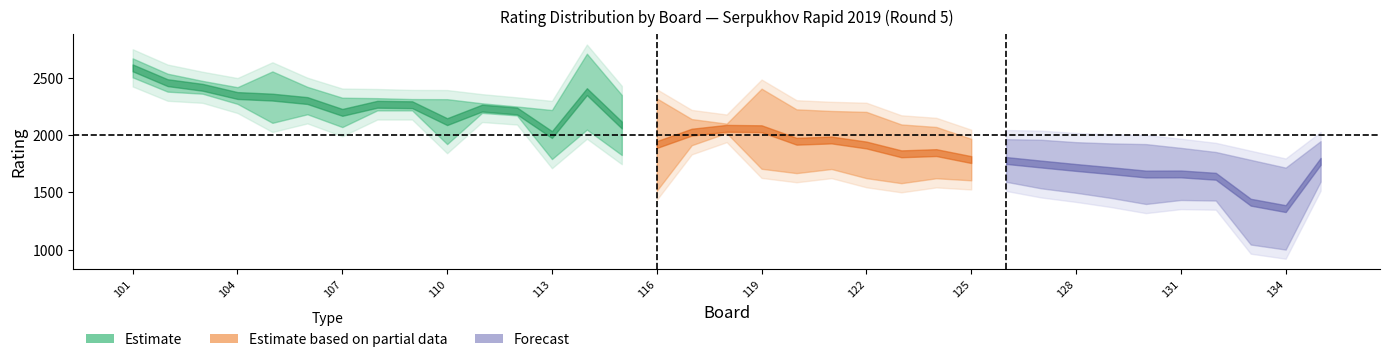

True or false: Rating_Black has a value of 359 at 134.

False